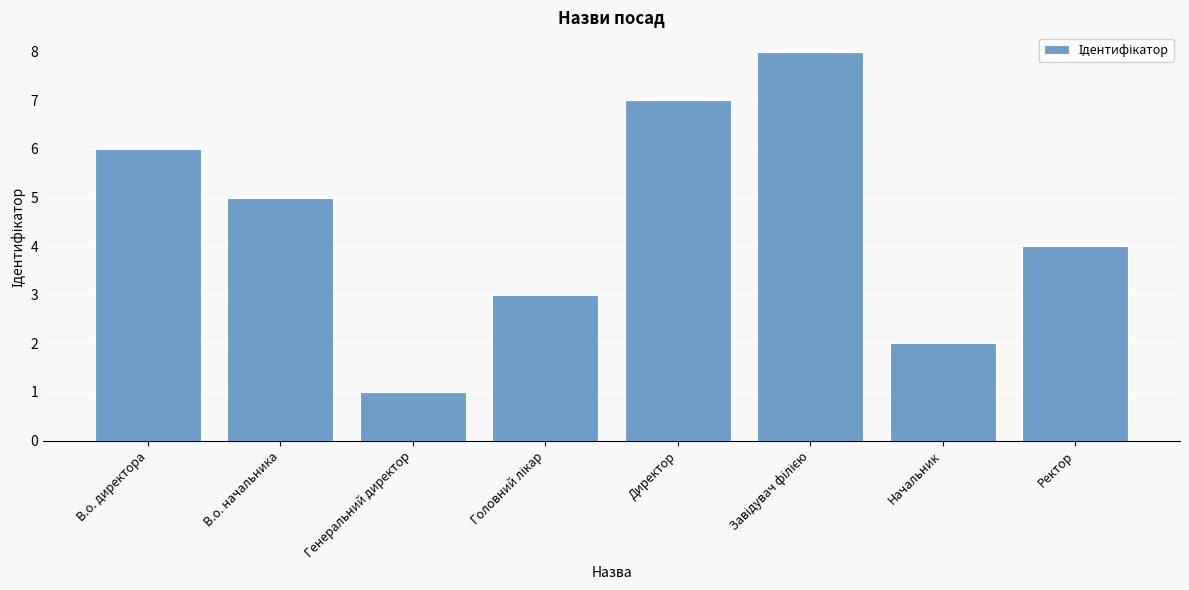

At which category does the chart reach its minimum across all series?

Генеральний директор